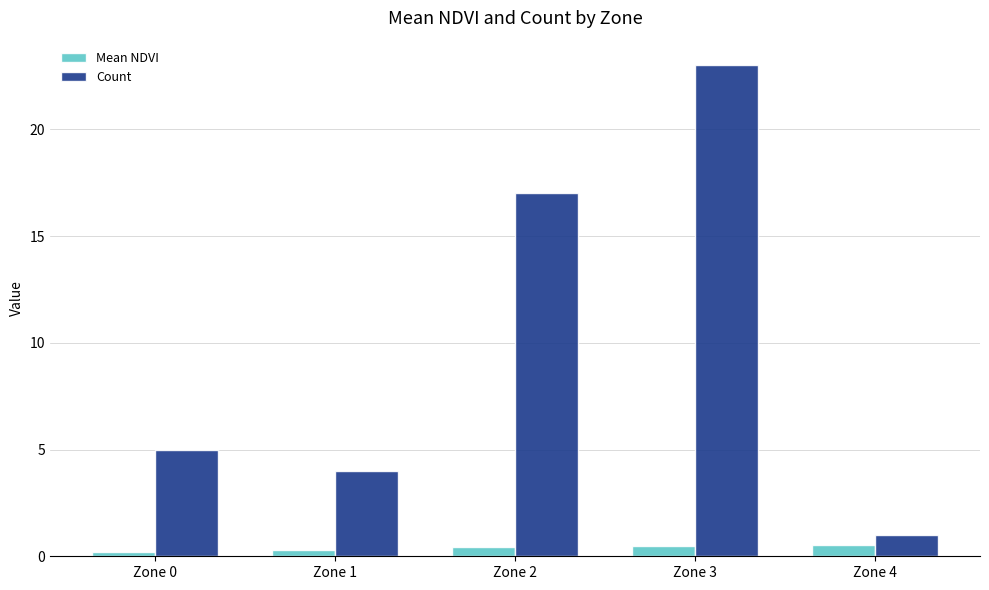

What is the difference between the maximum and minimum values in the Count series?

22.0